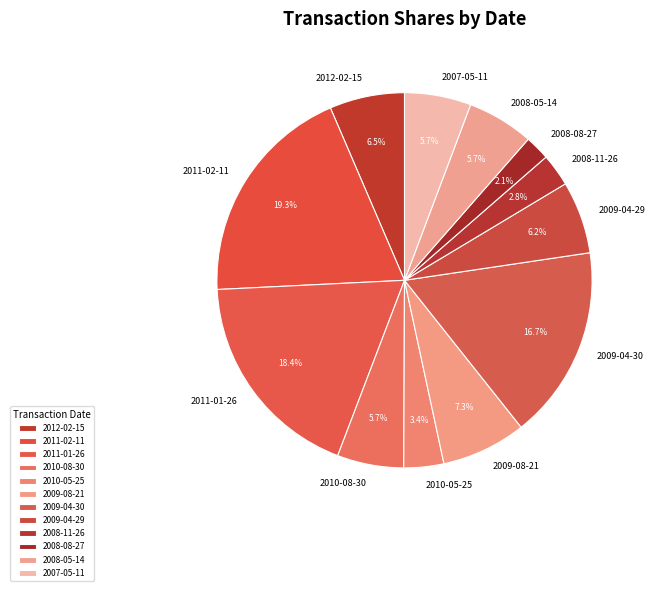

Does 2009-04-29 represent more than half of the total?

No